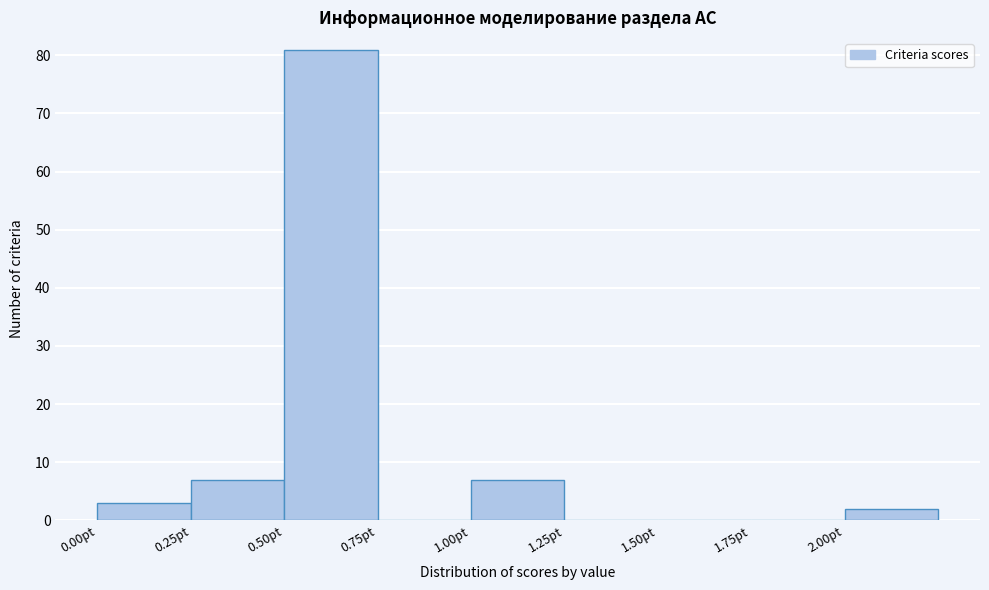

What is the height of the bar covering 0.50 to 0.75 on the x-axis? The values are not printed on the chart, so give them approximately, as read against the axis.

81